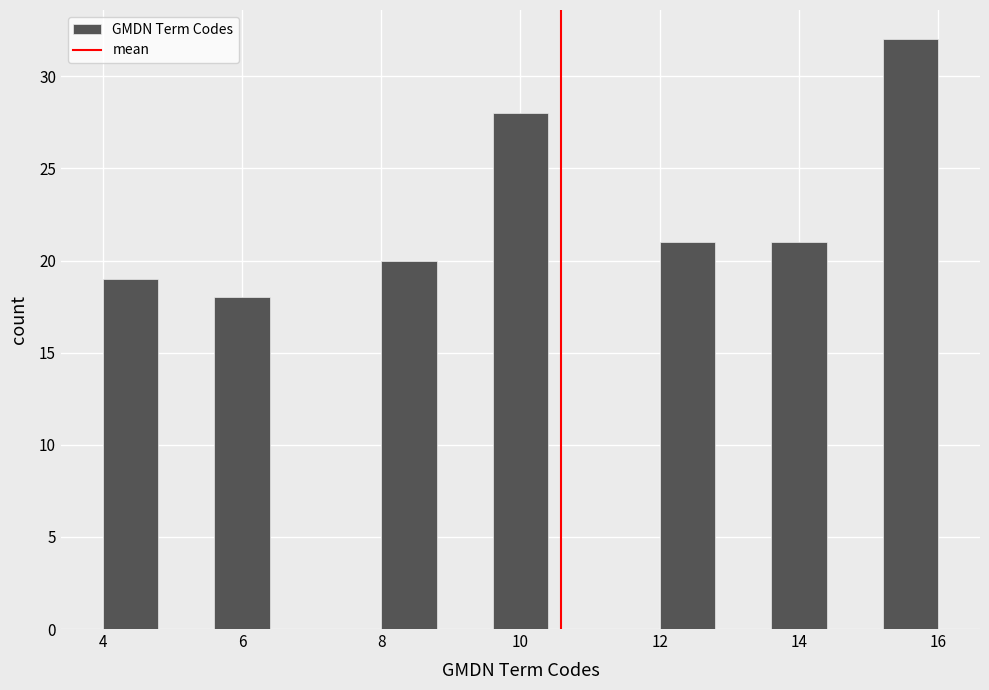

What is the height of the bar covering 4.0 to 4.8 on the x-axis? The values are not printed on the chart, so give them approximately, as read against the axis.

19